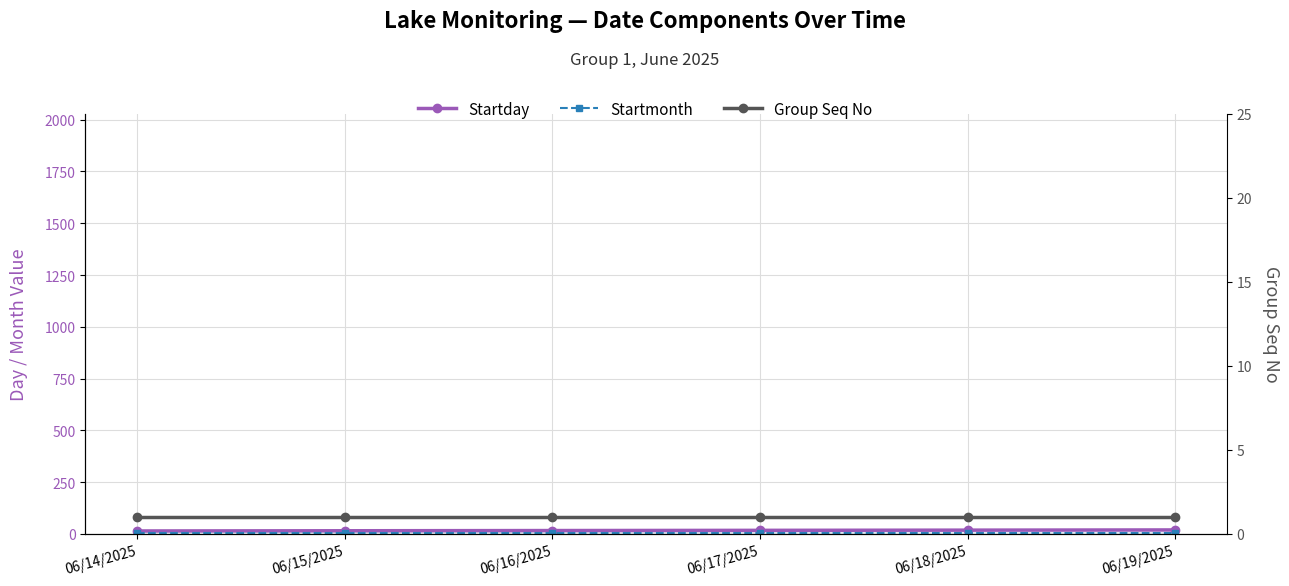

How many distinct data groups are displayed?

3